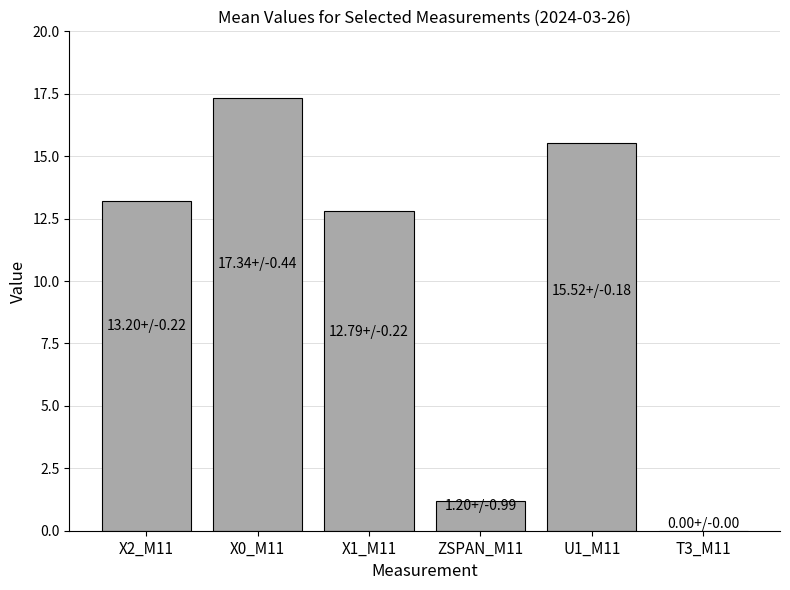

What is the greatest value displayed?

17.3